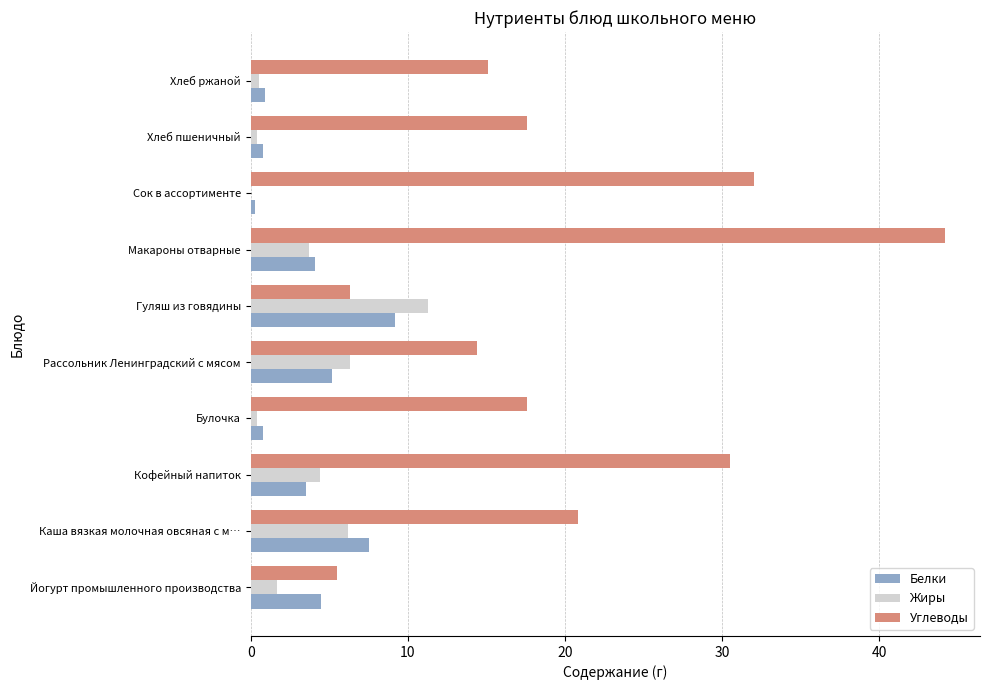

What is the maximum value shown in the chart?

44.2